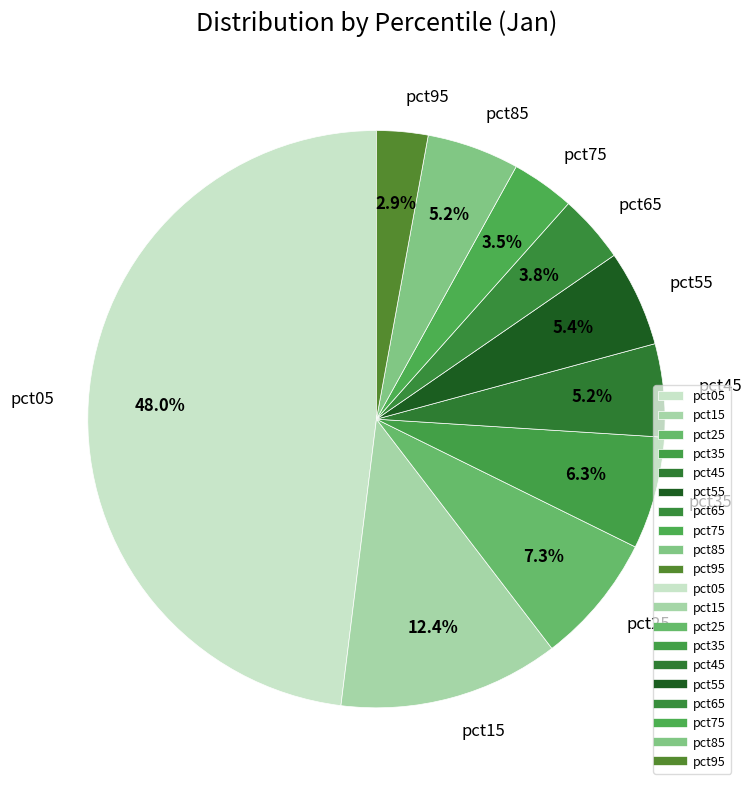

What percentage is NOT represented by pct35?

93.7%